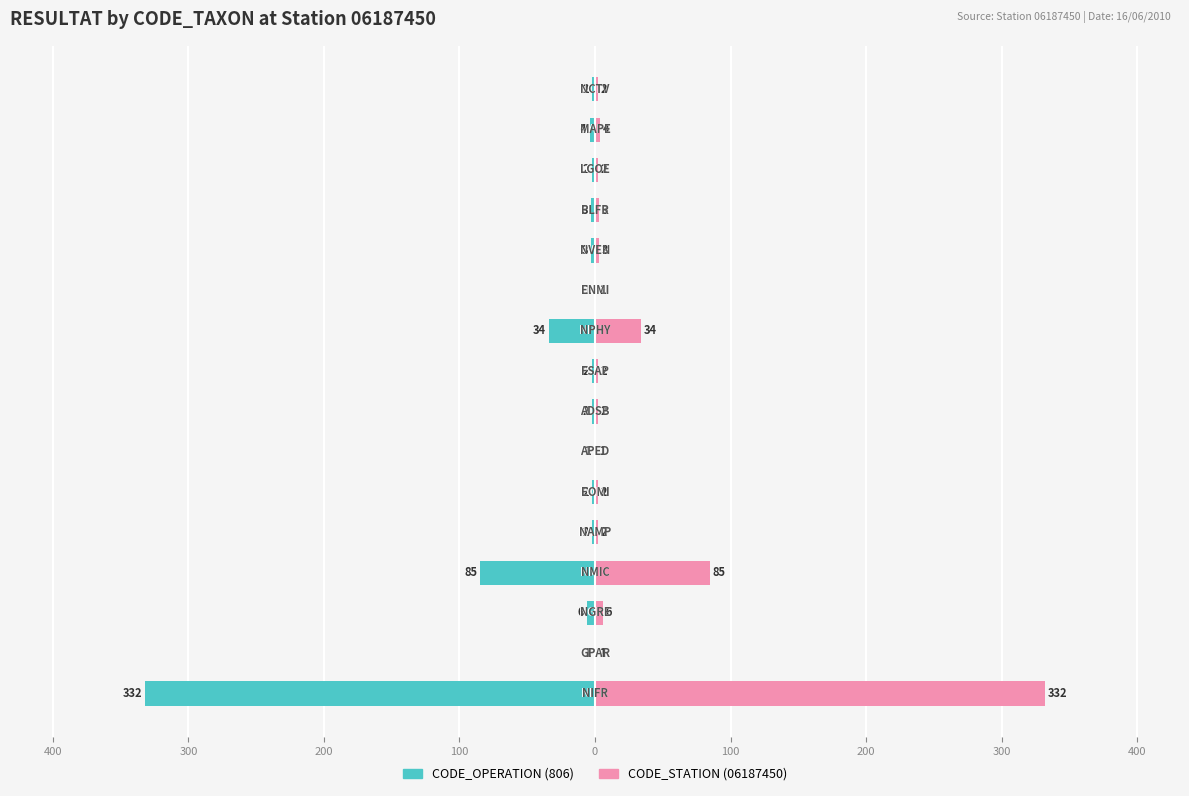

How many groups of bars are there?

16